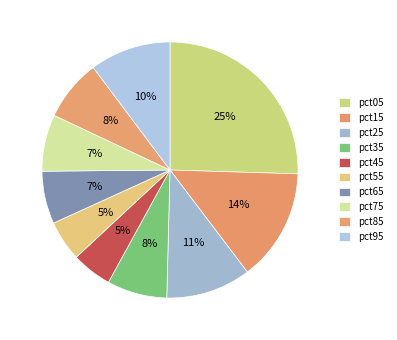

What percentage is the pct55 slice, to the nearest percent?

5%